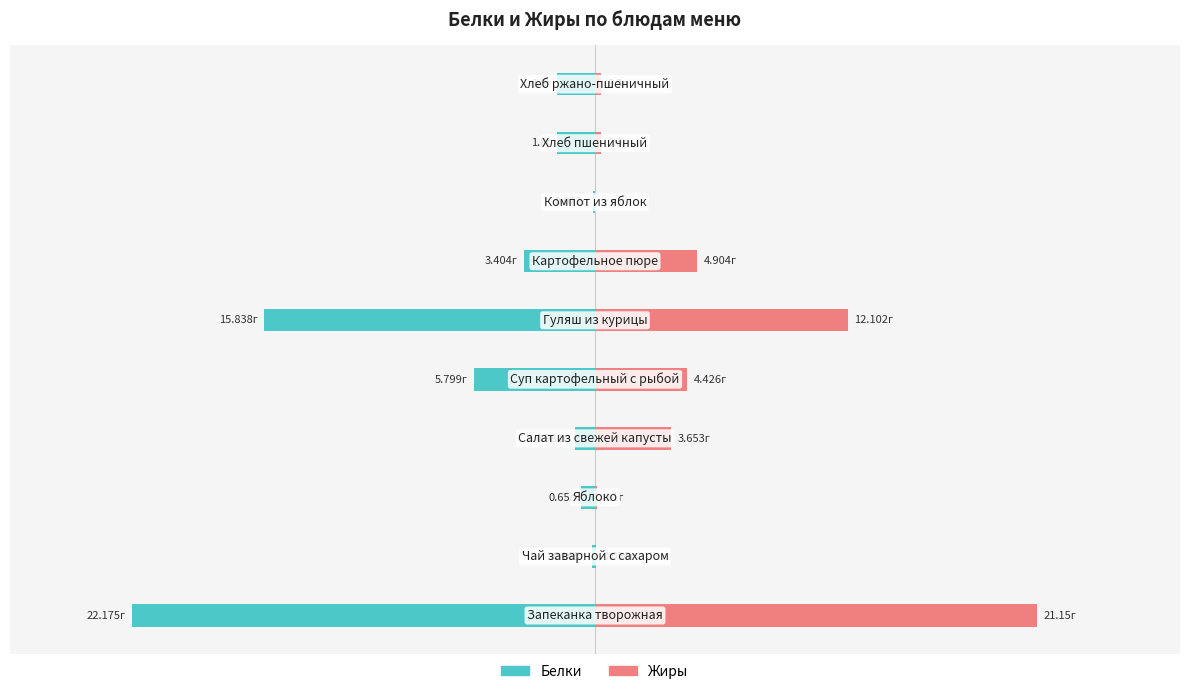

How many bars are there in each group?

2